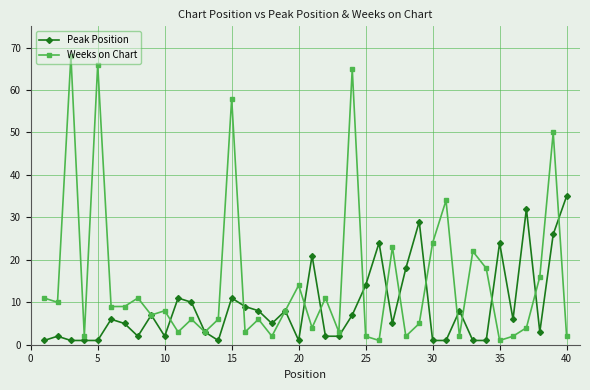

At how many categories does at least one series exceed 15?

18